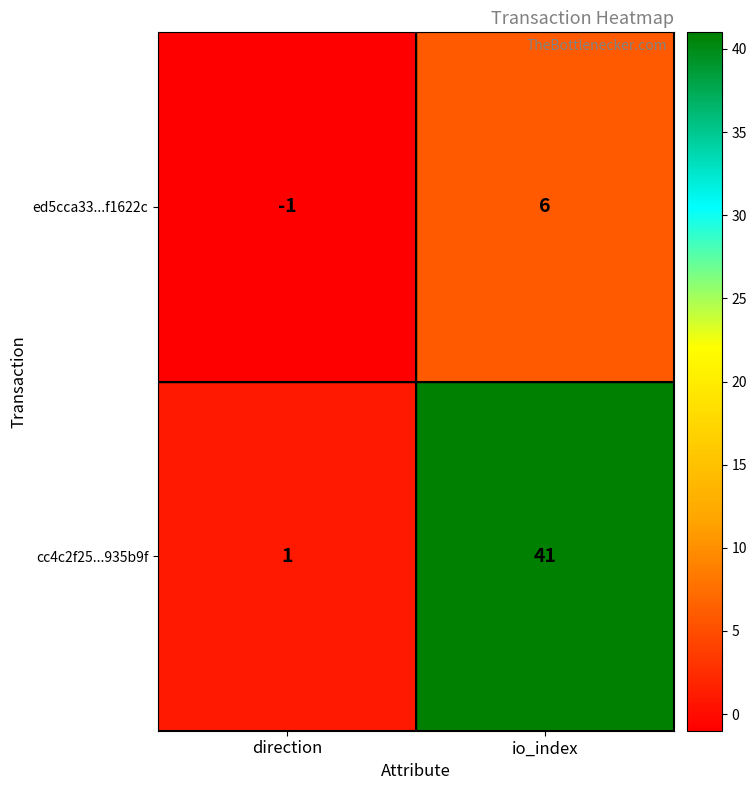

What is the greatest value displayed?

41